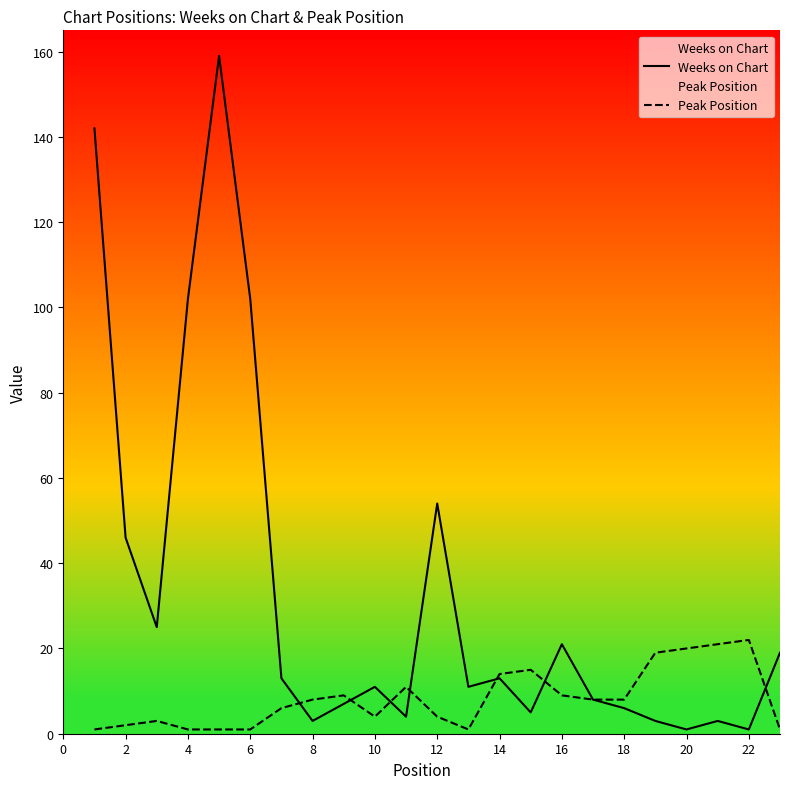

True or false: Weeks on Chart has more than 2 points higher than both neighbors.

True